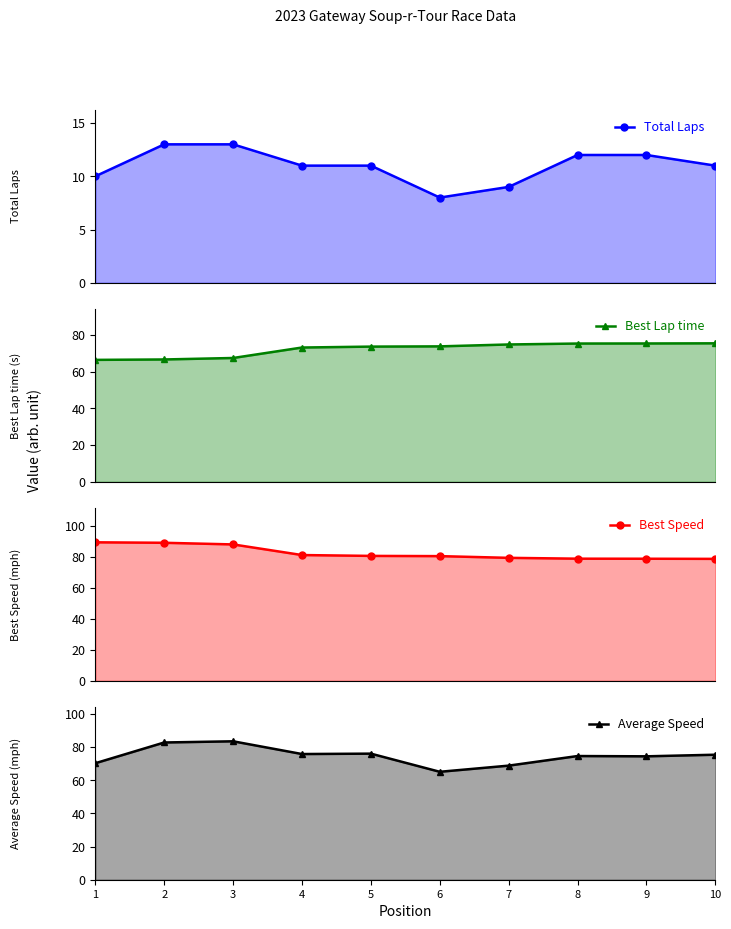

What is the sum of all Best Speed values?

823.8